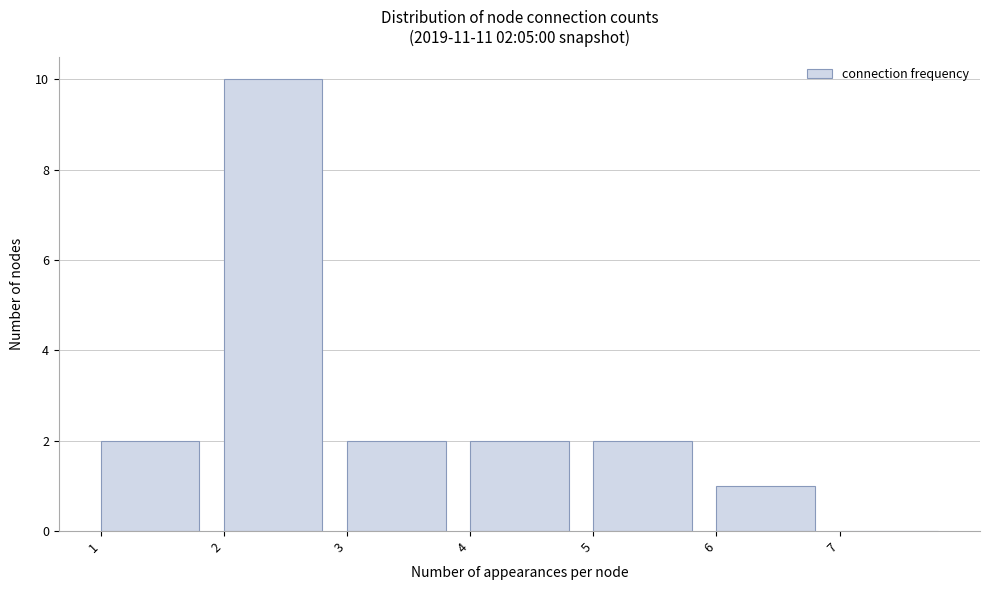

Which range on the x-axis has the tallest bar?

2 to 3